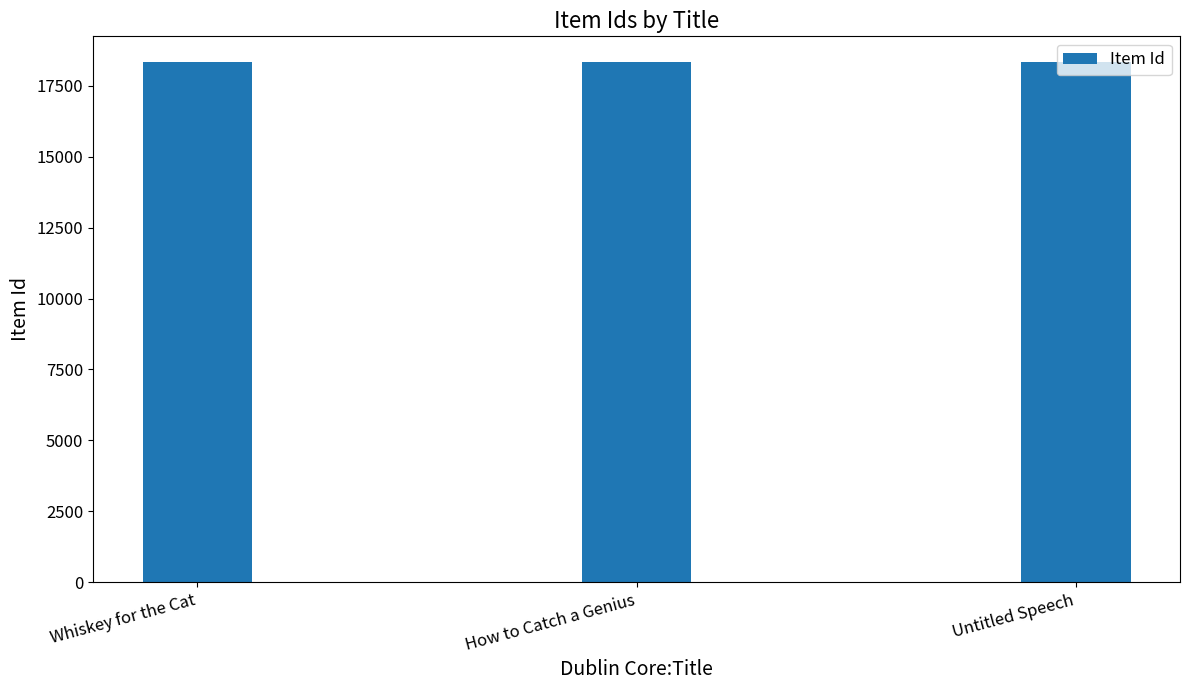

What is the smallest value displayed?

18333